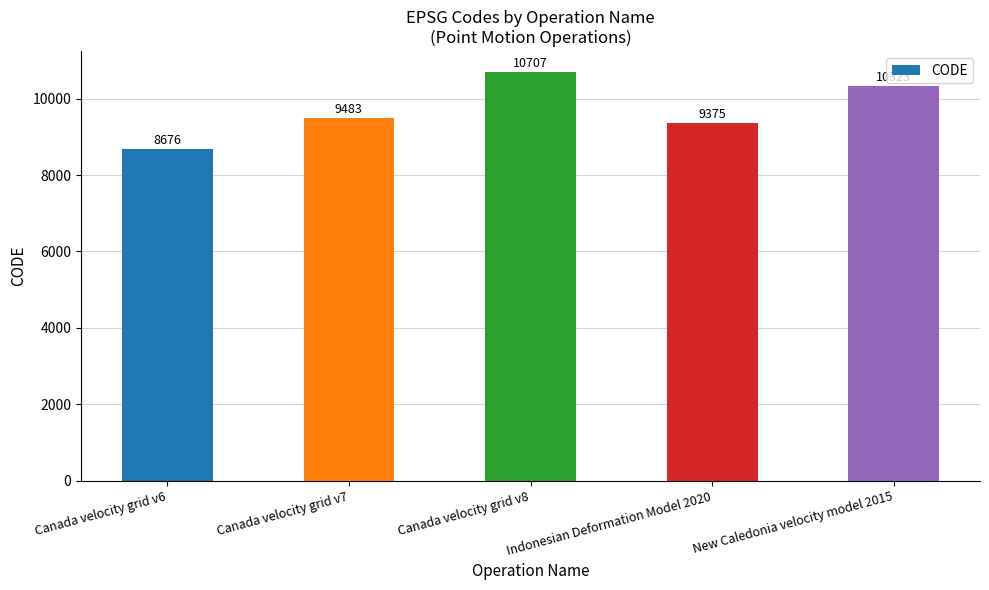

Rank the categories by value from lowest to highest.

Canada velocity grid v6, Indonesian Deformation Model 2020, Canada velocity grid v7, New Caledonia velocity model 2015, Canada velocity grid v8